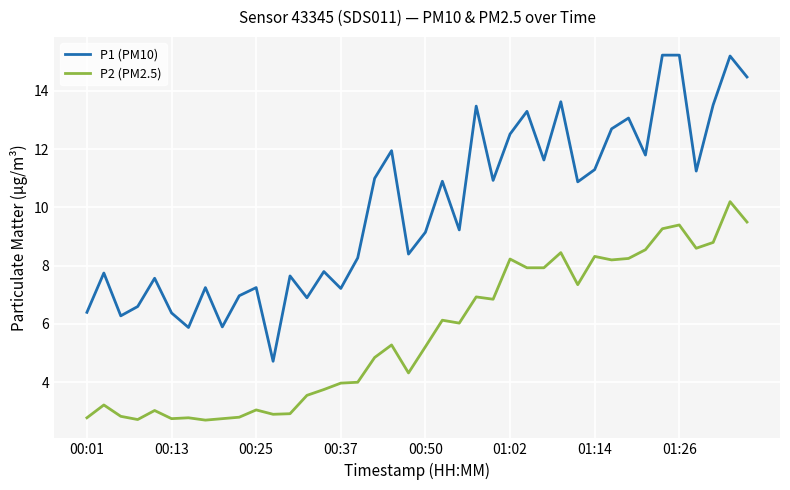

Count the number of categories in the chart.

40